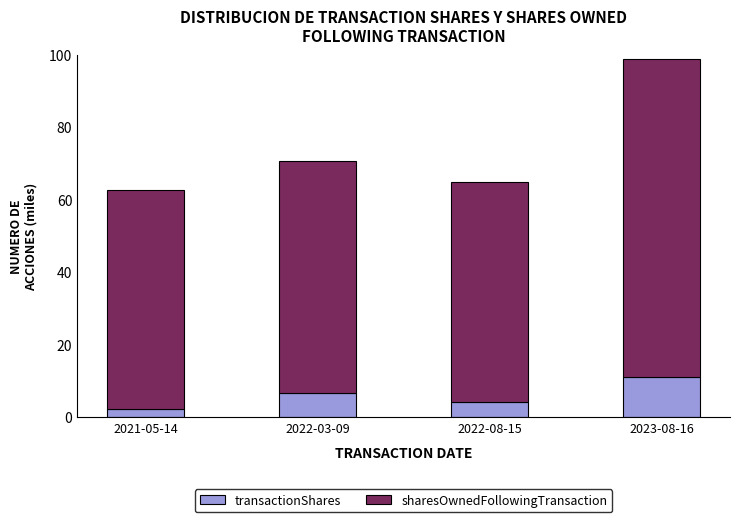

Does the chart contain any negative values?

No